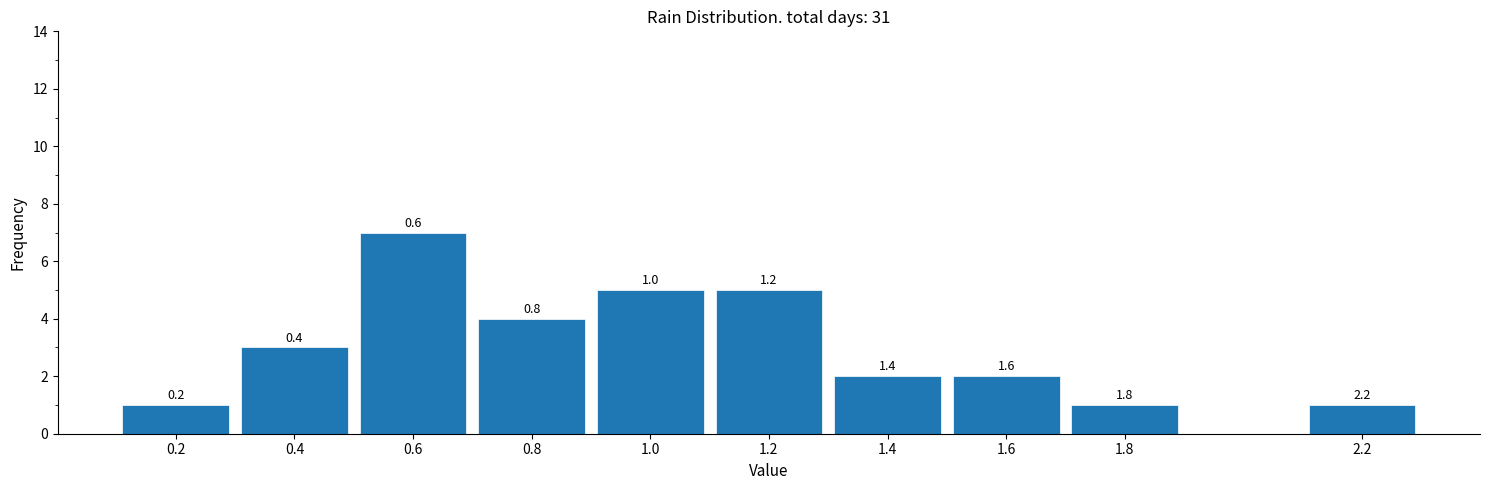

Are the bars horizontal?

No